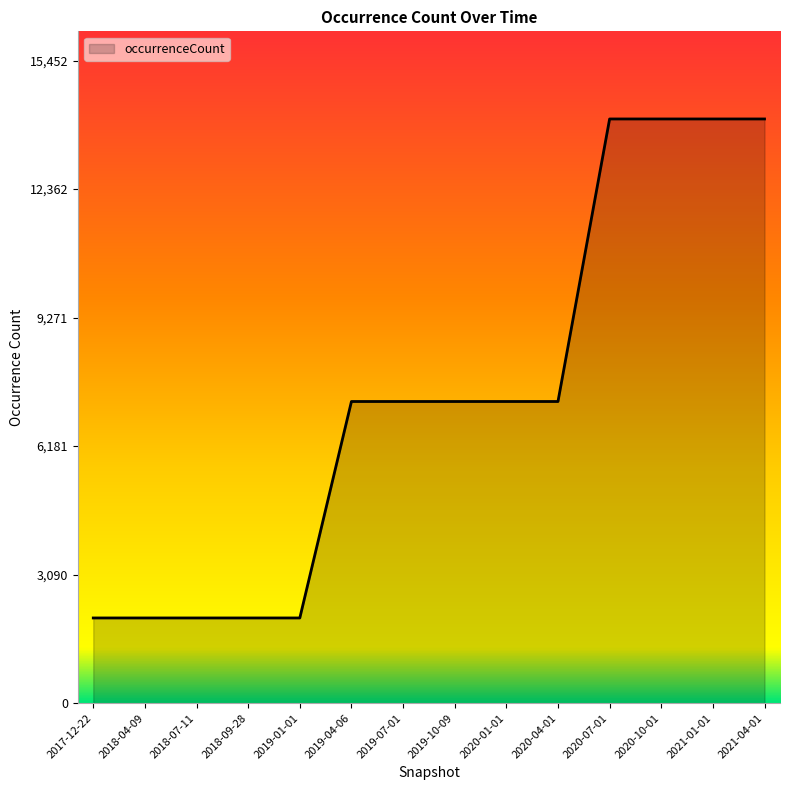

What is the ratio of the value at 2021-01-01 to the value at 2018-04-09?

6.9